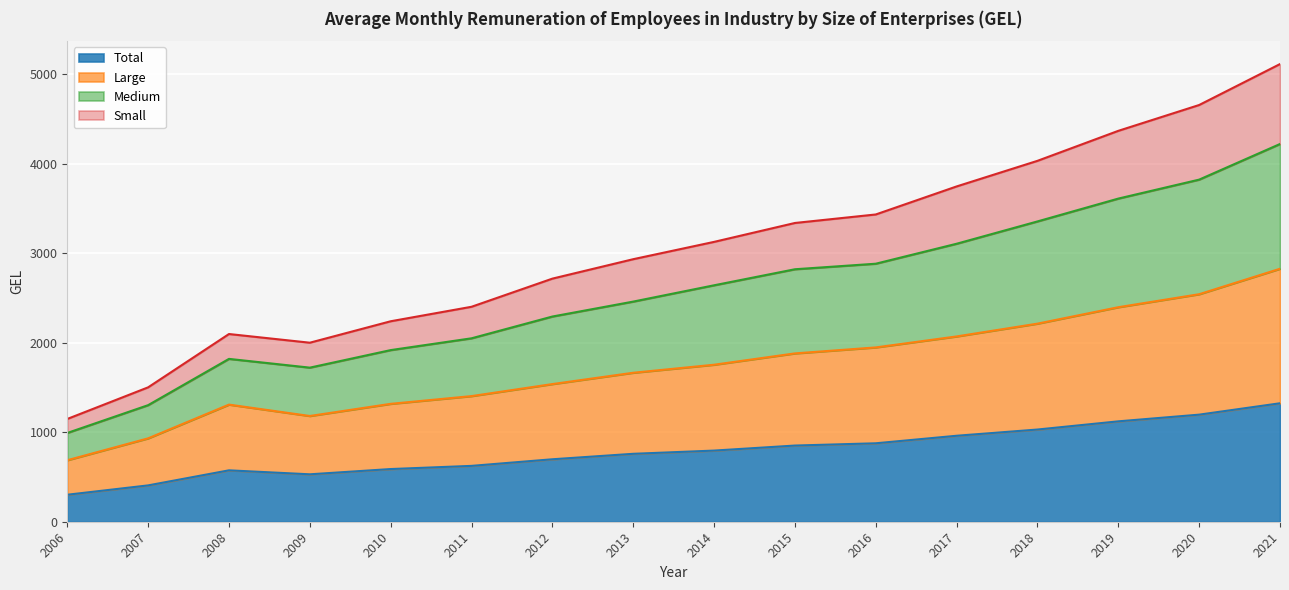

Is it true that Total equals 851.1 at 2015?

True